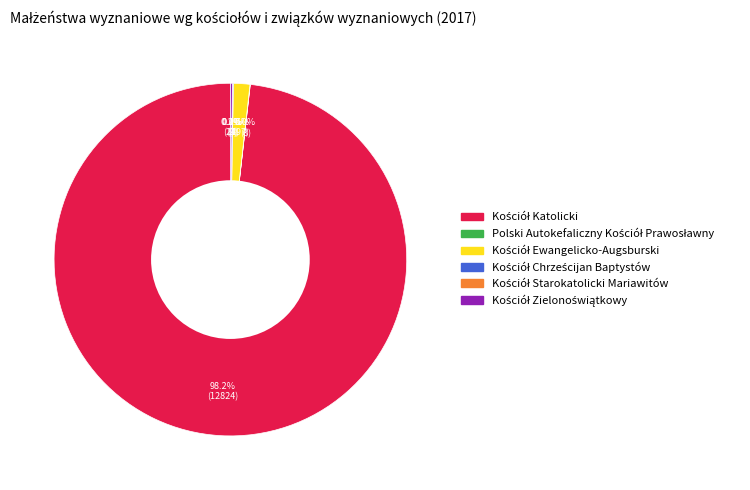

To the nearest percent, what is the difference between the largest and smallest slice percentages?

98%